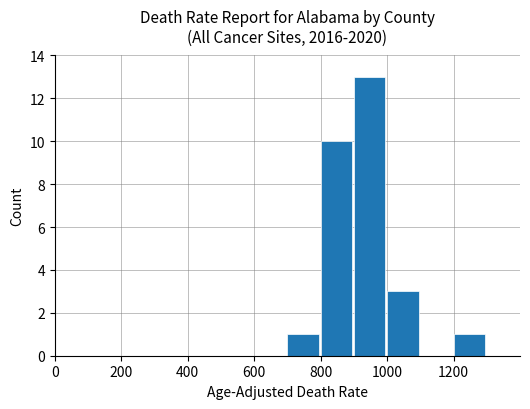

What is the greatest value displayed?

13